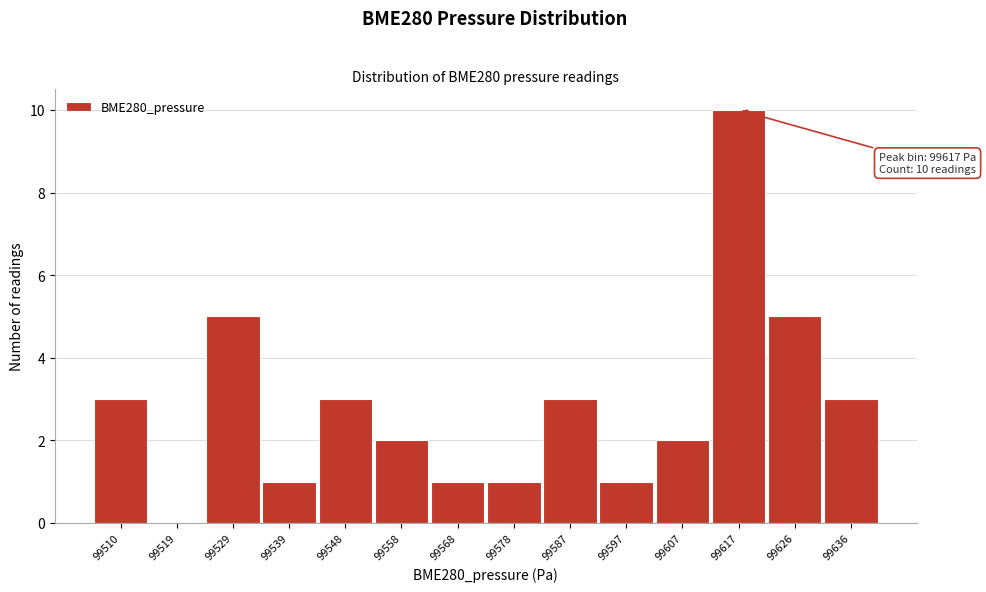

Reading right to left, extract all data points from this chart.

99636=3	99626=5	99617=10	99607=2	99597=1	99587=3	99578=1	99568=1	99558=2	99548=3	99539=1	99529=5	99519=0	99510=3